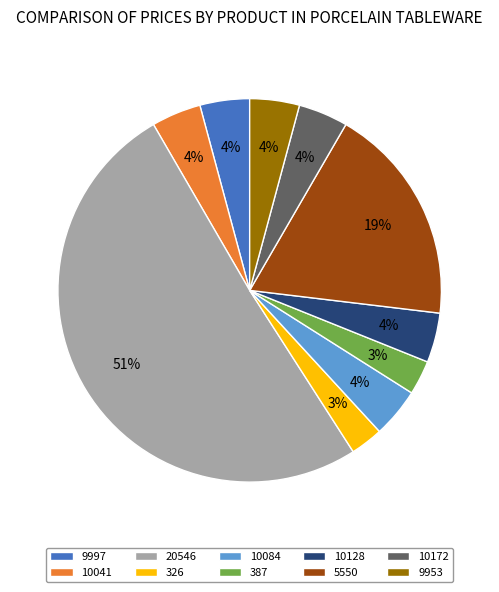

To the nearest percent, what is the average slice percentage?

10%